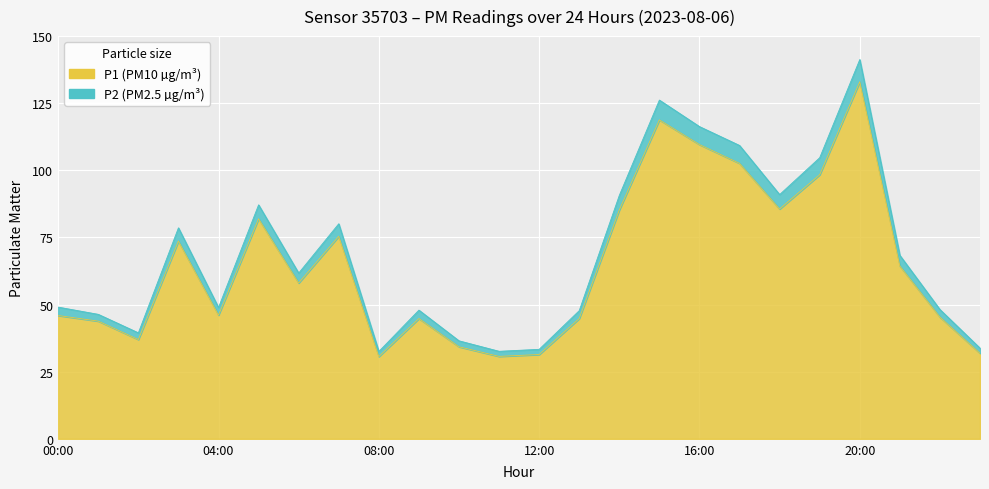

Rank the series by their average value, from lowest to highest.

P1, P2